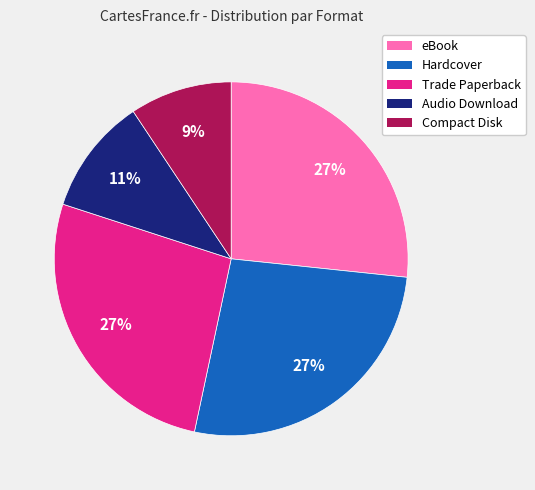

True or false: Audio Download accounts for 11% of the total.

True